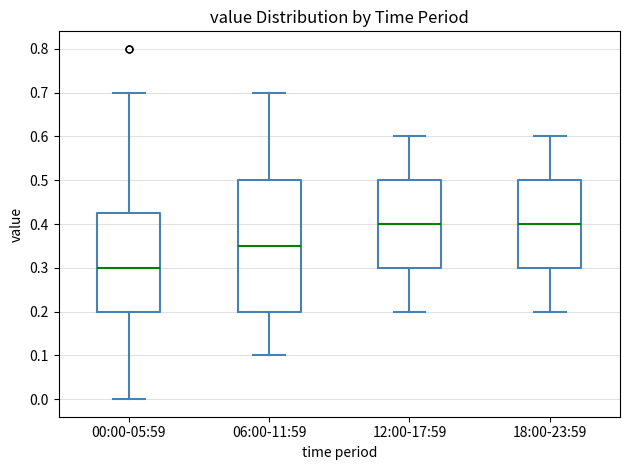

Comparing the boxes themselves (not the whiskers), which one is the tallest?

06:00-11:59